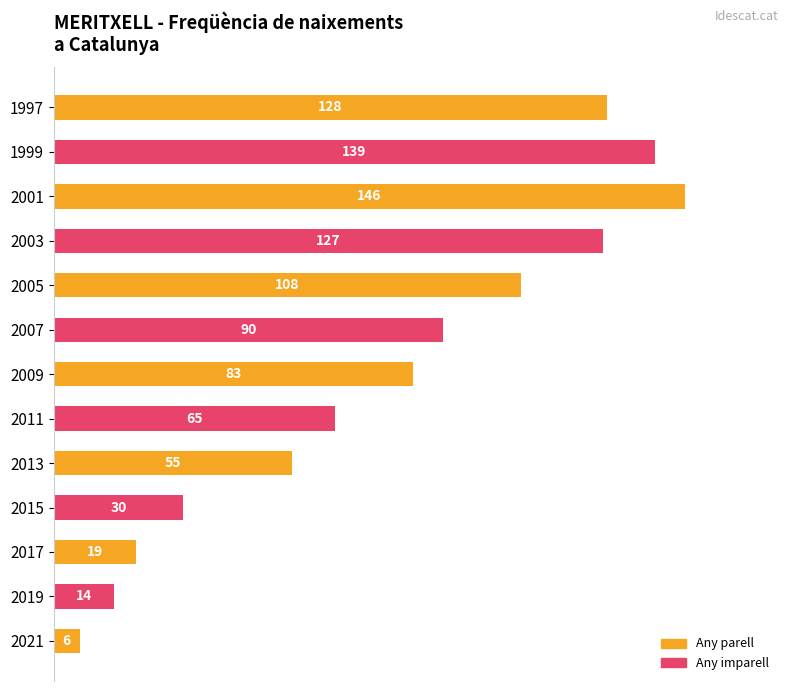

How many bars are there in total?

13